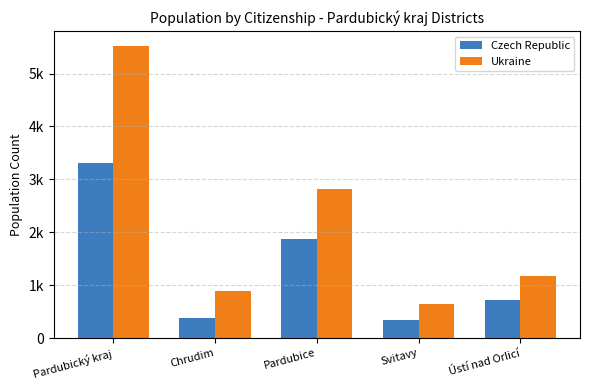

Are the bars grouped side by side (vs. stacked)?

Yes